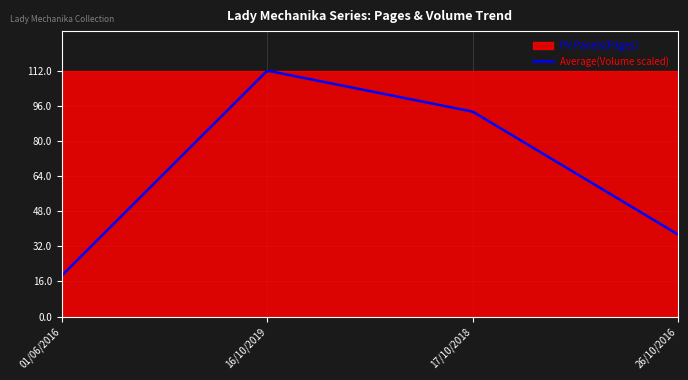

True or false: Average (Volume) and PV Panels (Pages) cross at least once.

False